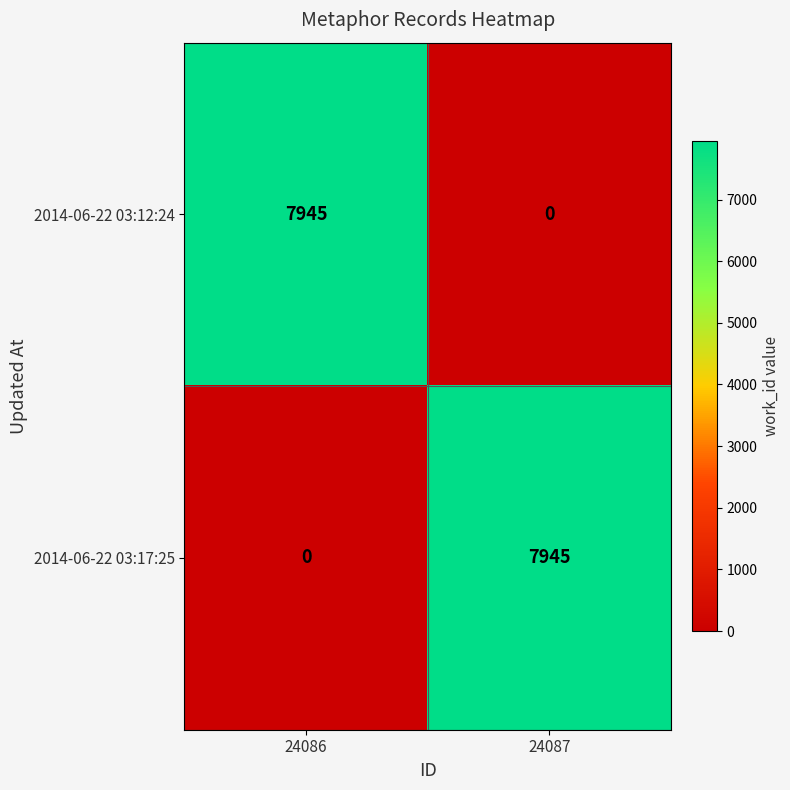

What is the difference between the highest and lowest values at 24087?

7945